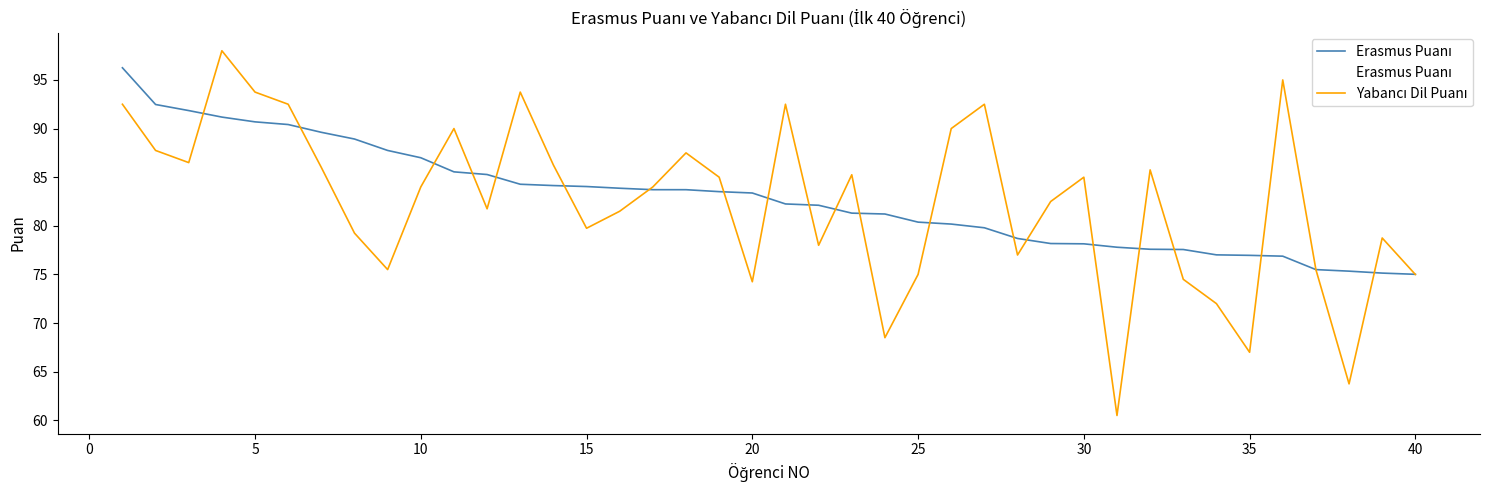

How many series are shown in this chart?

2